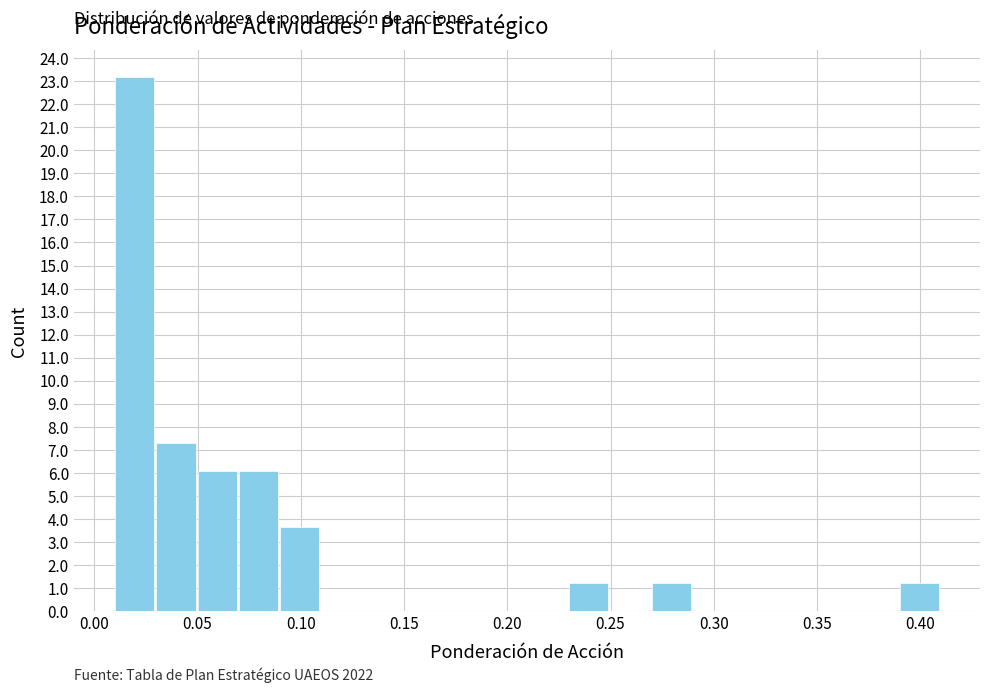

Over which range of the x-axis is the bar tallest?

0.01 to 0.03